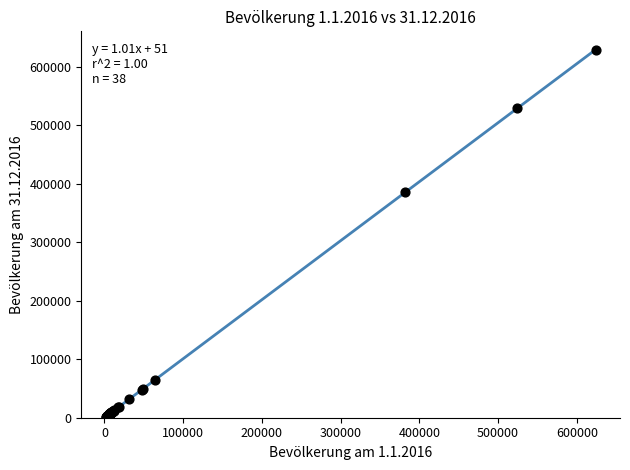

What Y value in the scatter plot is closest to 314840?

385888